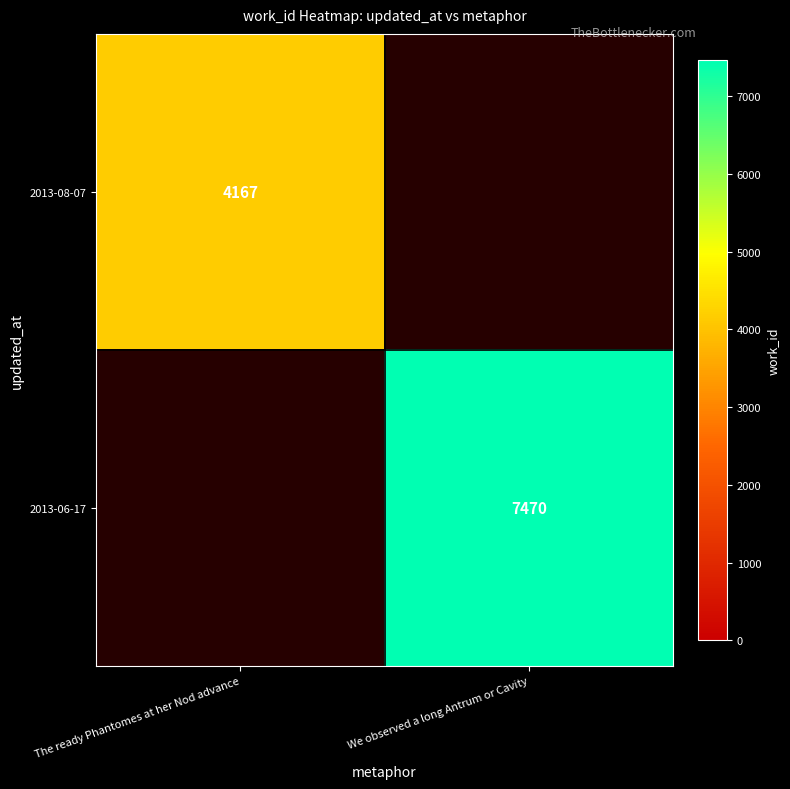

The 2013-08-07 series shows 2438.9 at The ready Phantomes at her Nod advance. True or false?

False